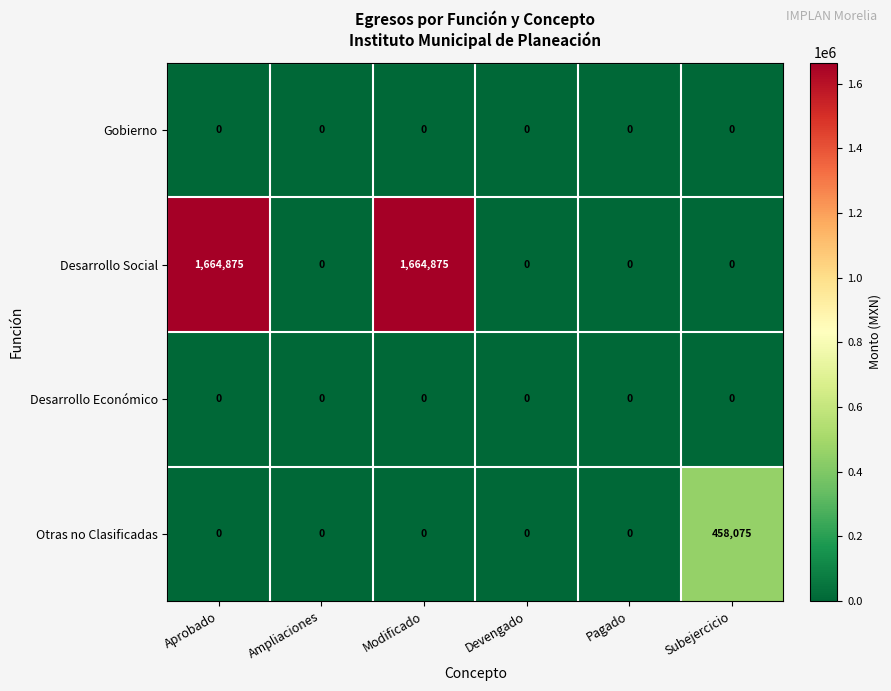

Which series has the largest total across all categories?

Desarrollo Social